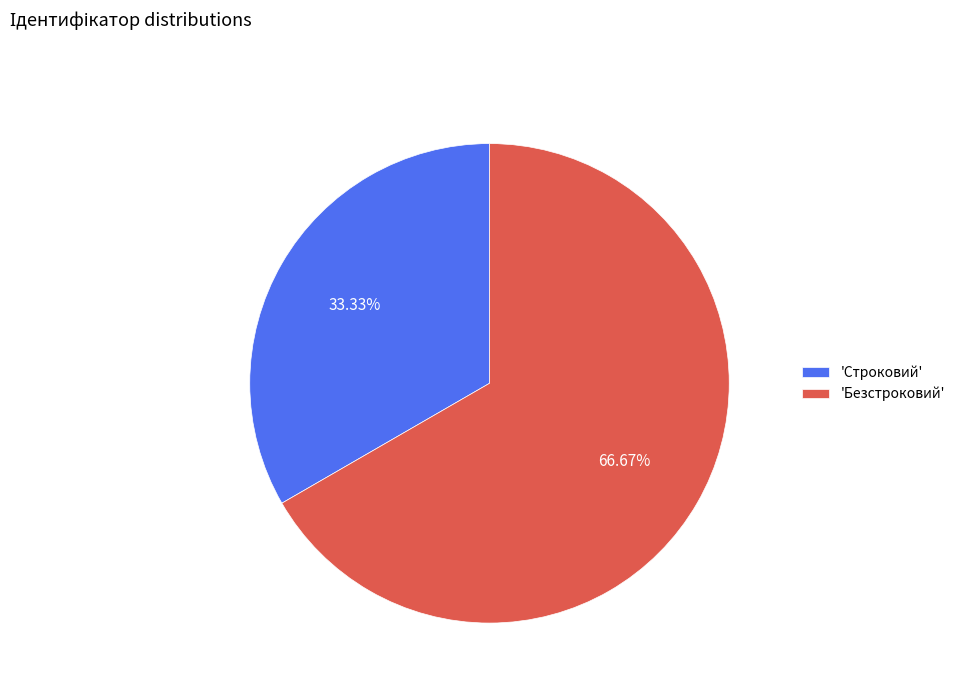

Approximately how many times larger is the value at 'Строковий' compared to 'Безстроковий'?

0.5